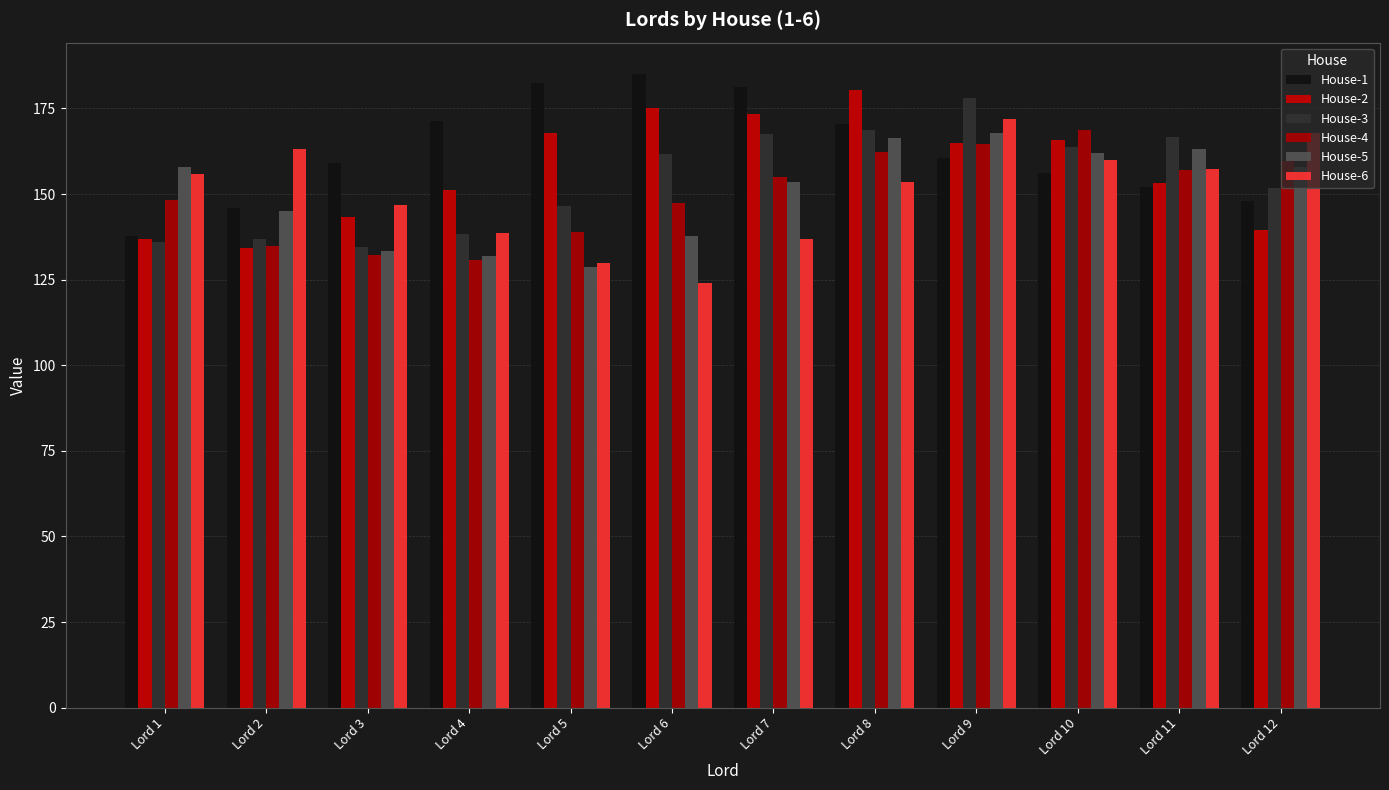

How many groups of bars are there?

12